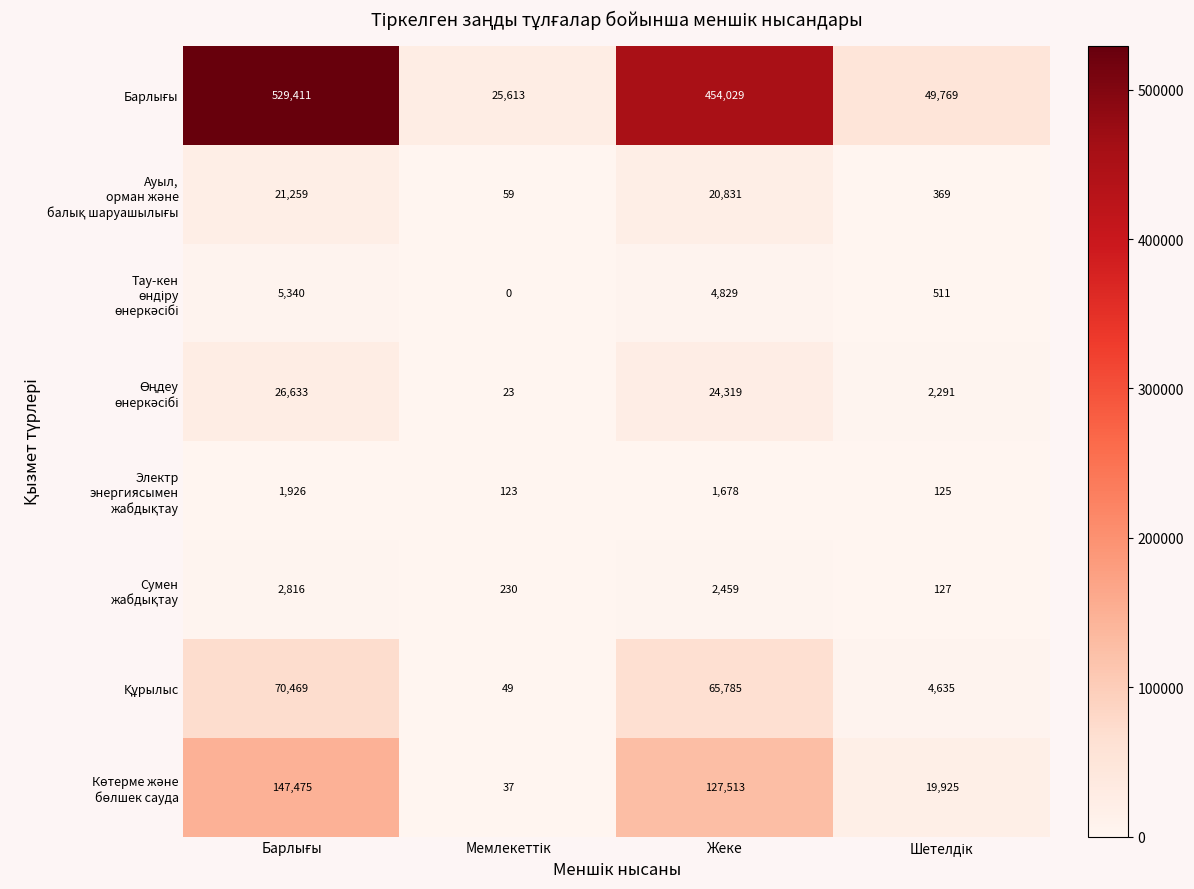

At how many categories does at least one series exceed 39542?

3